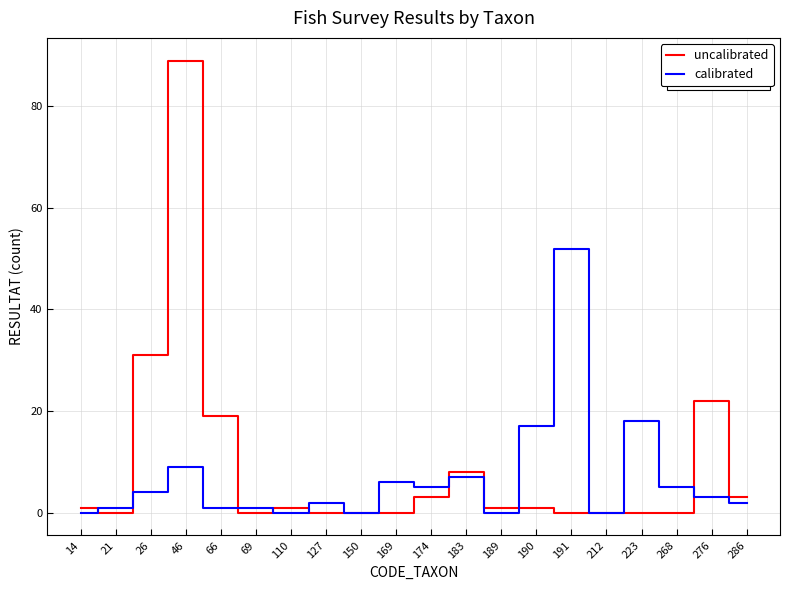

The uncalibrated series shows 20 at 46. True or false?

False